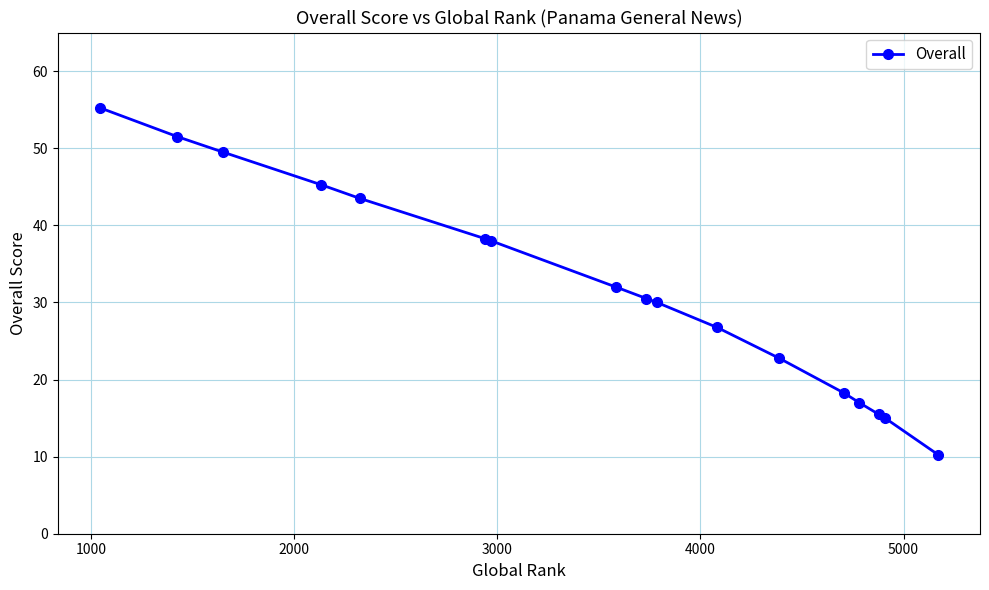

What is the difference between the maximum and minimum values?

45.0